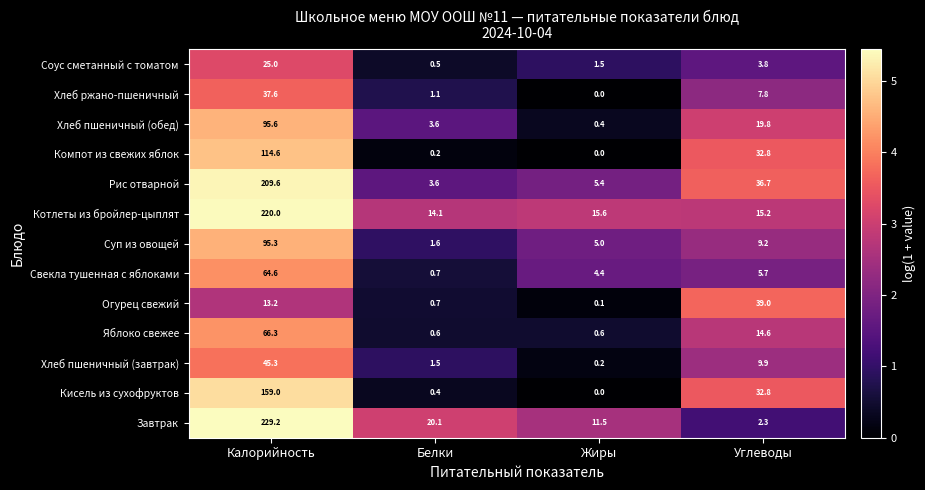

Is it true that Соус сметанный с томатом equals 3.8 at Углеводы?

True